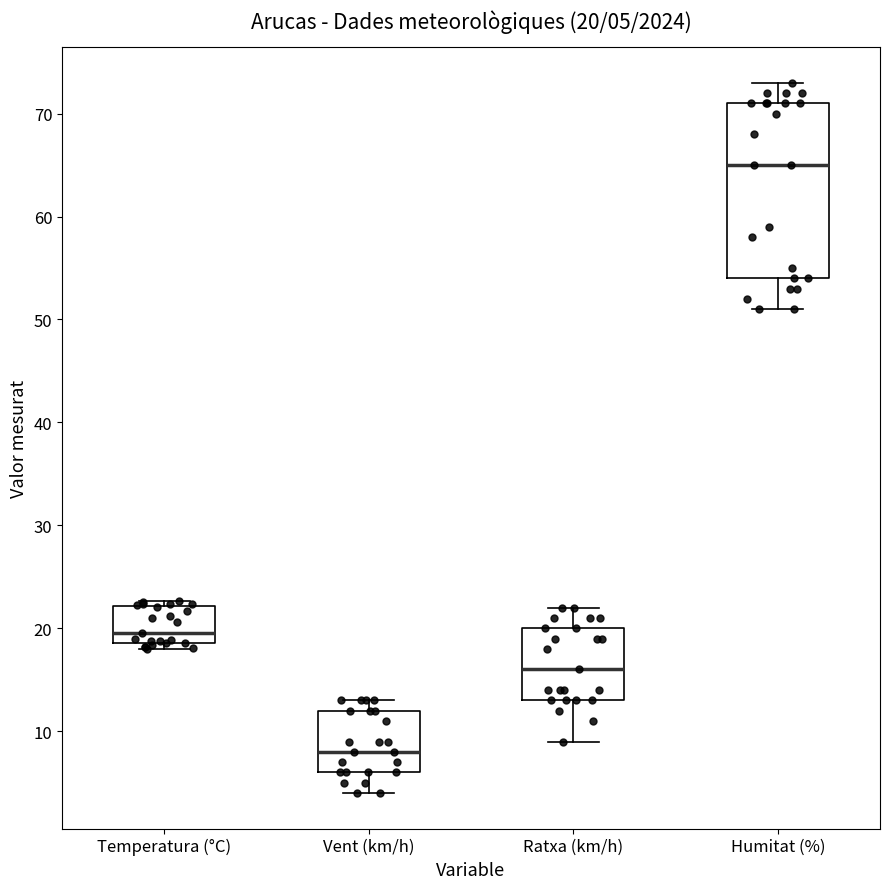

Which box's median line is the highest?

Humitat (%)